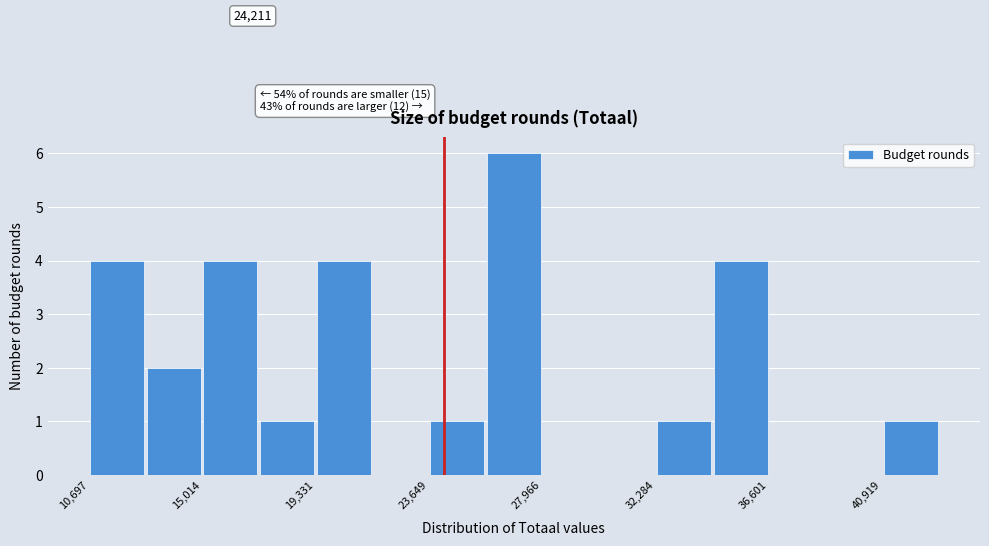

Which range on the x-axis has the tallest bar?

26000 to 28000